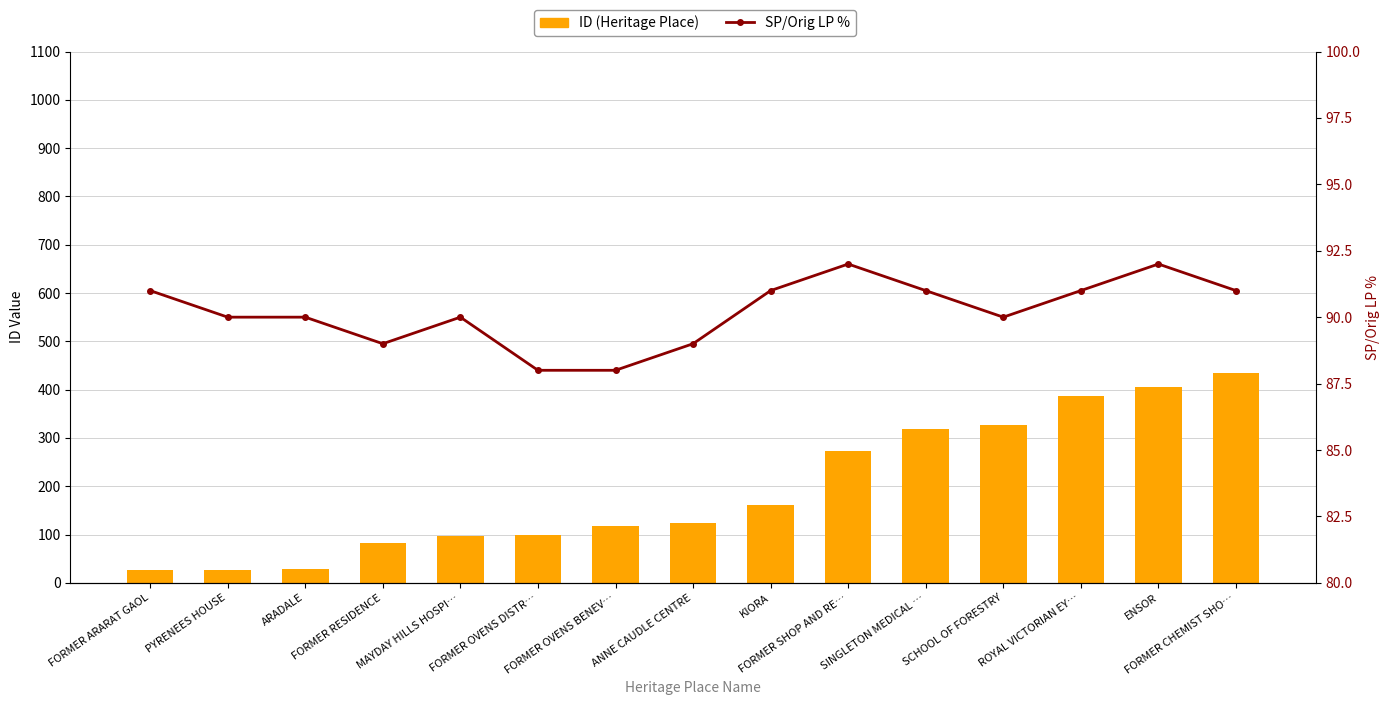

What is the value of the SP/Orig LP % bar at the 6th from the left?

88